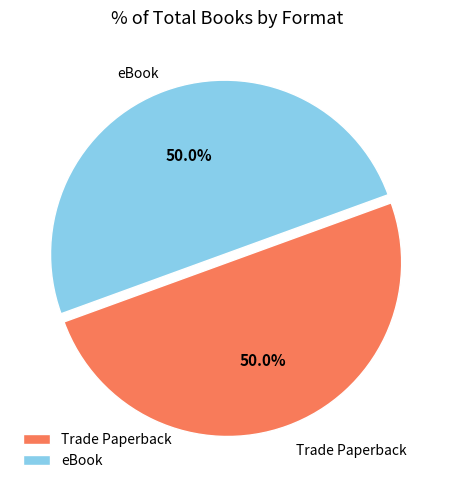

What percentage do eBook and Trade Paperback together represent?

100.0%